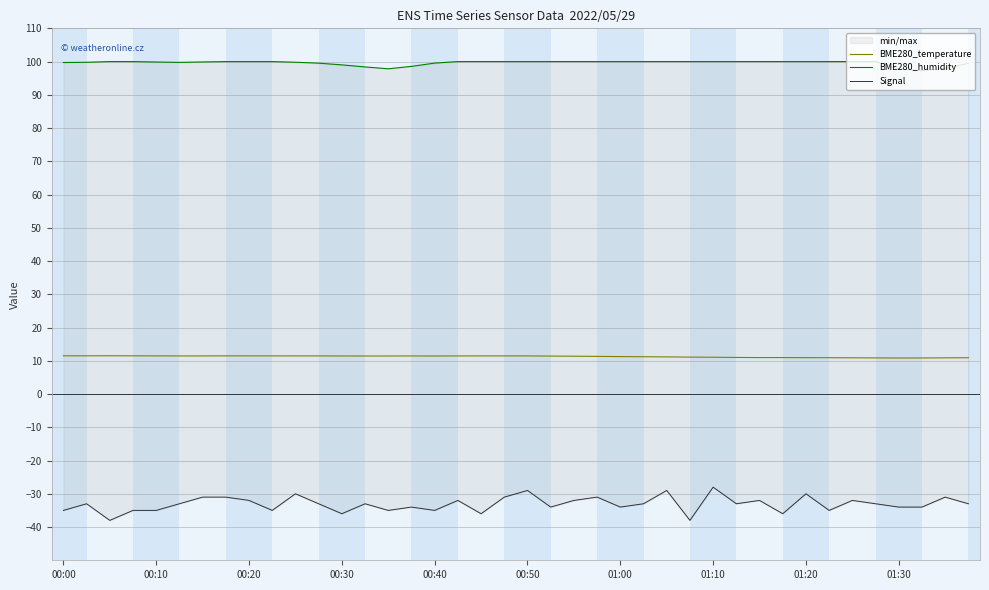

What is the maximum value for BME280_temperature?

11.5